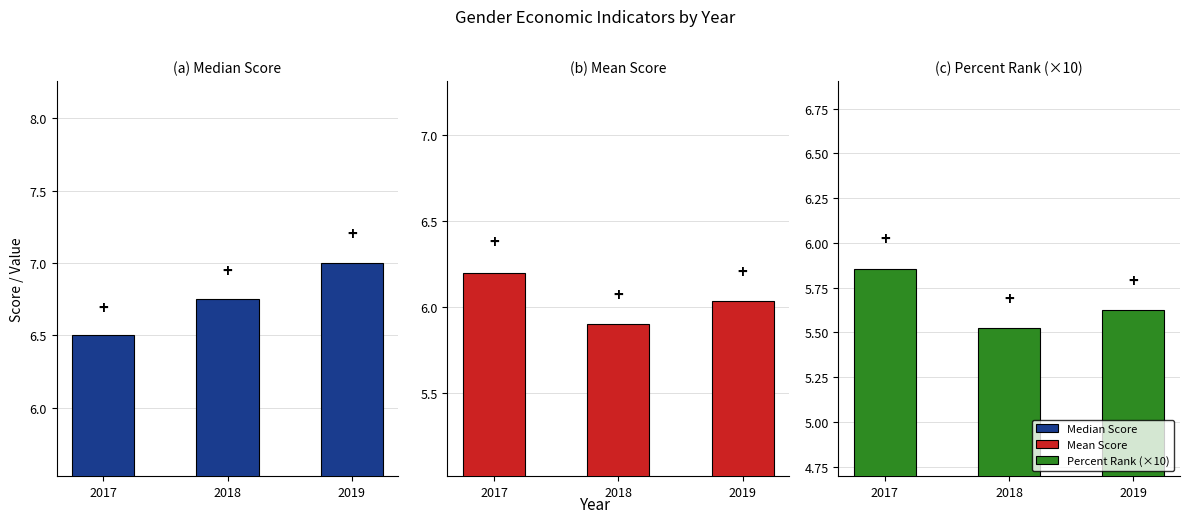

Rank the series at 2017 from highest to lowest value.

Median Score, Mean Score, Percent Rank (×10)